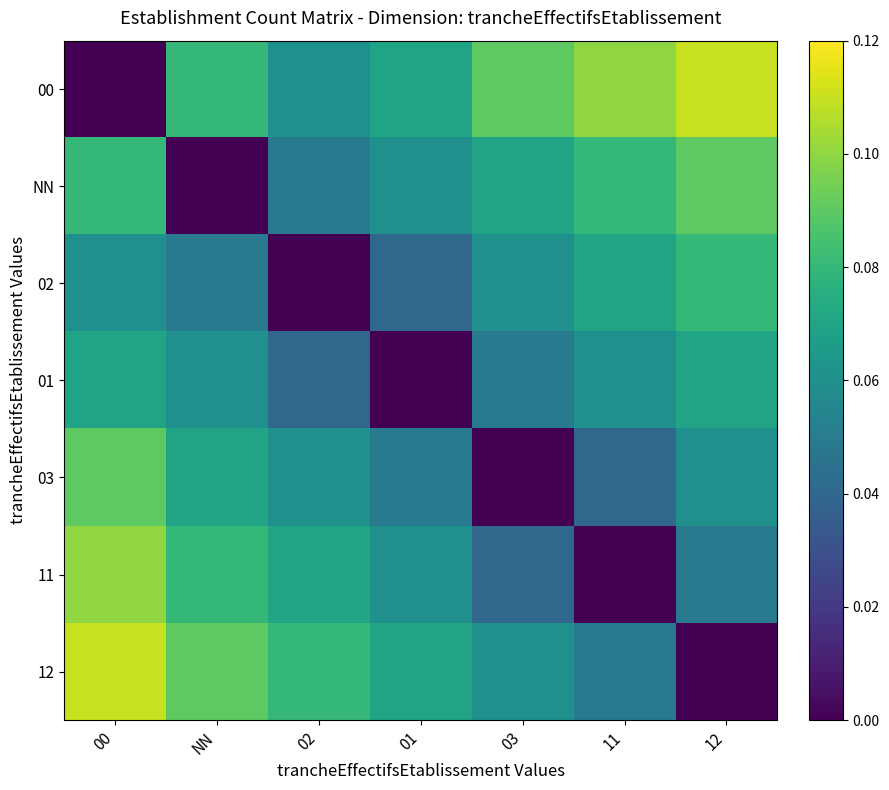

At 11, list the series in order from largest to smallest.

00, NN, 02, 01, 12, 03, 11